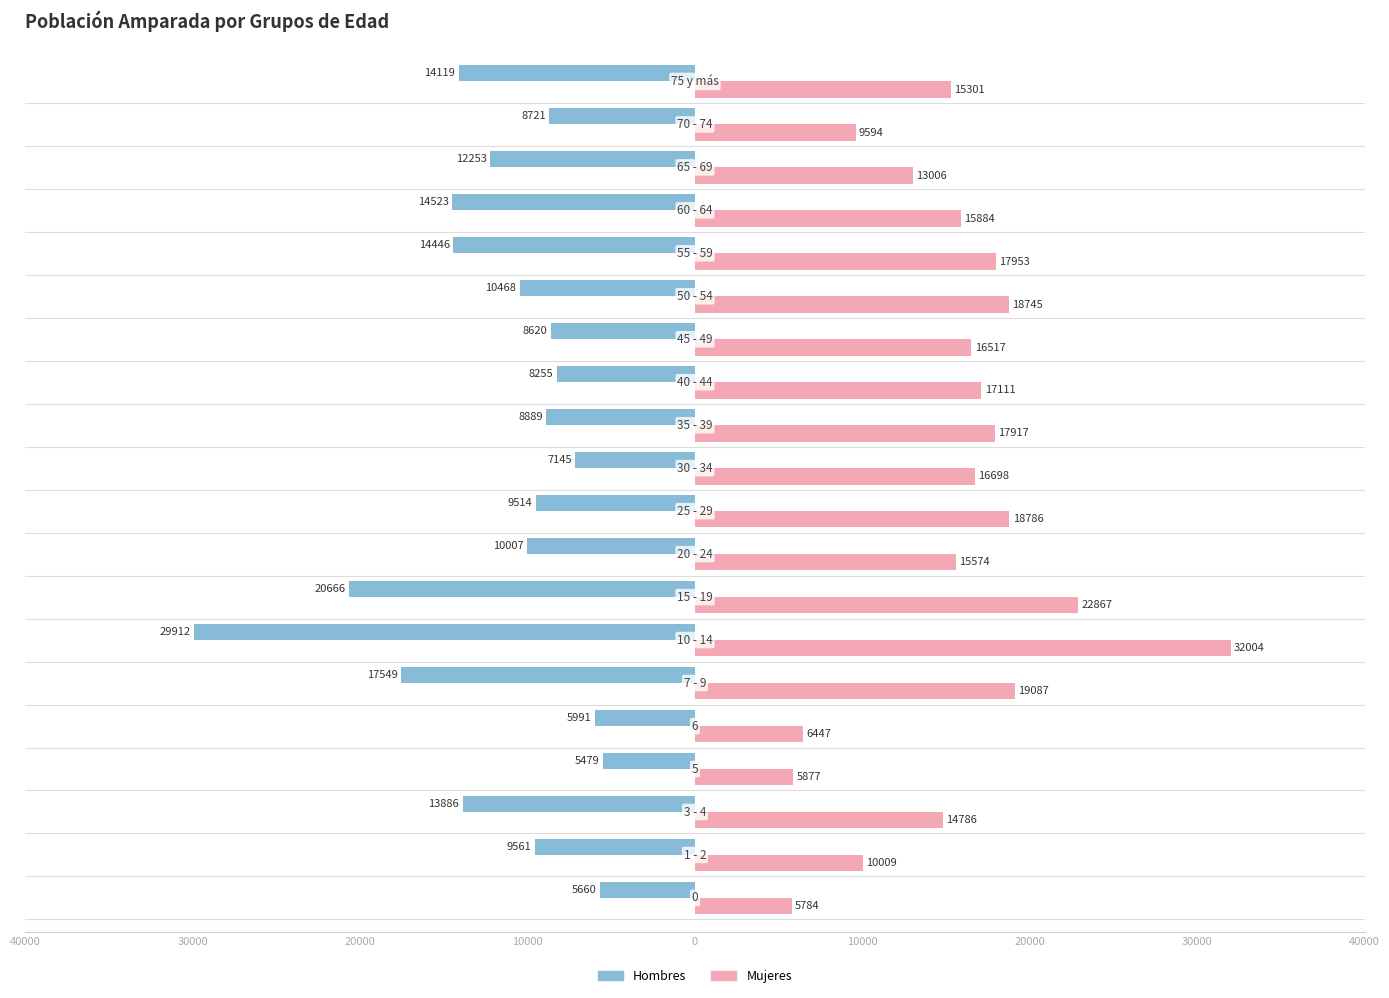

What is the sum of all Mujeres values?

309947